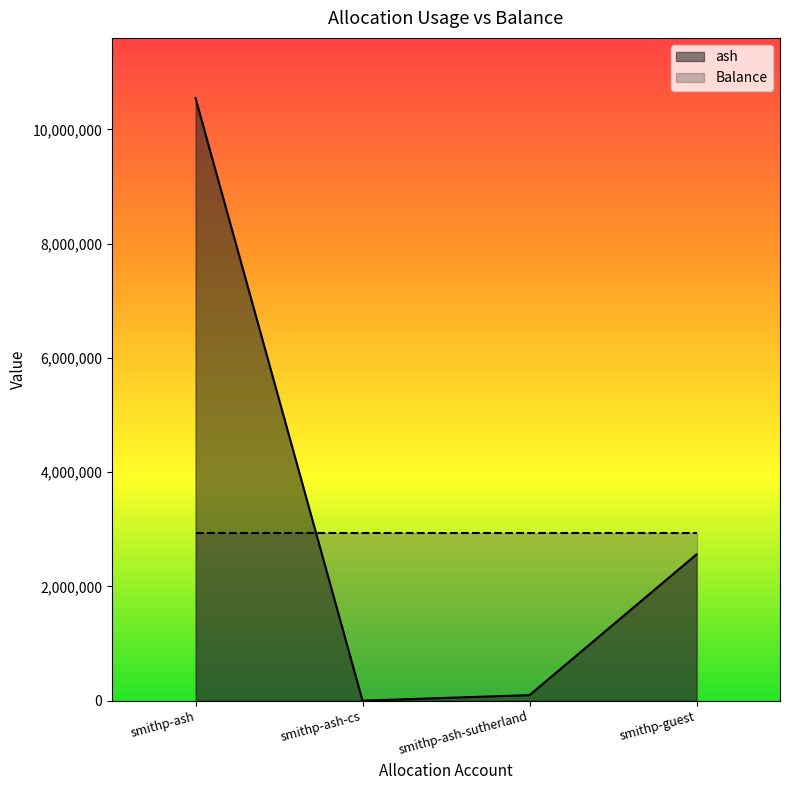

What is the greatest value displayed?

10545628.6